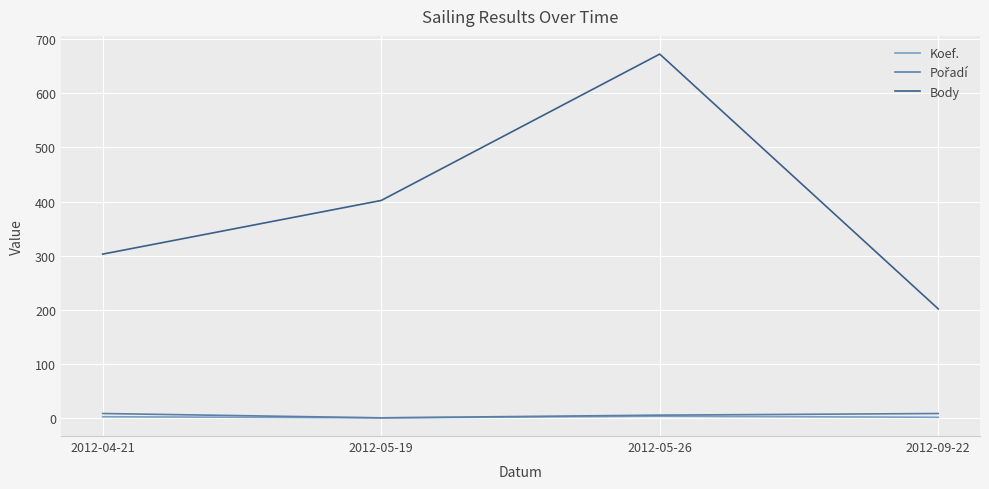

Is it true that Body equals 303 at 2012-04-21?

True